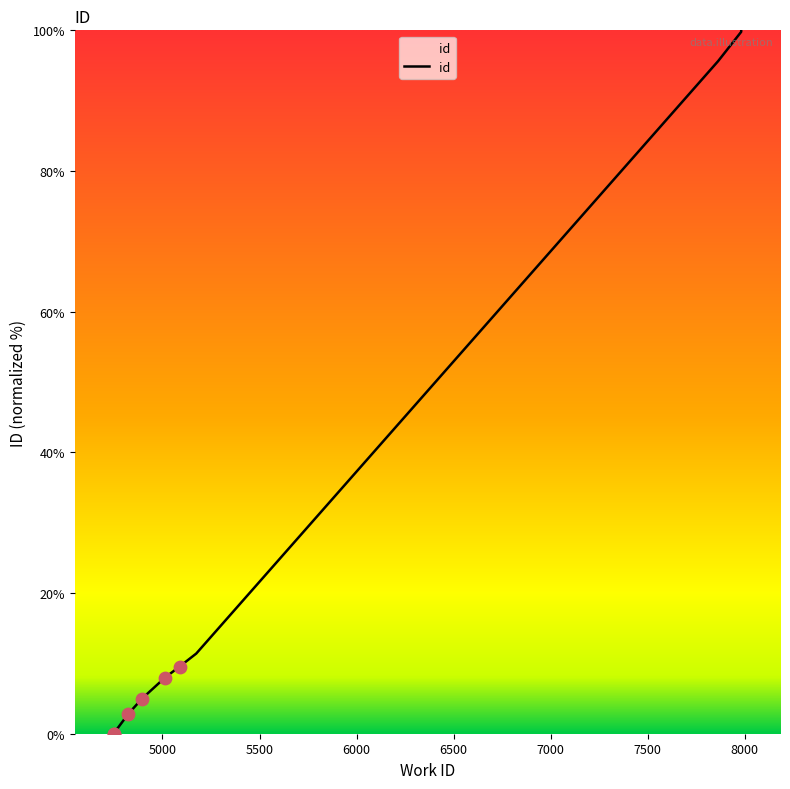

Which has a higher value, 7863 or 5088?

7863